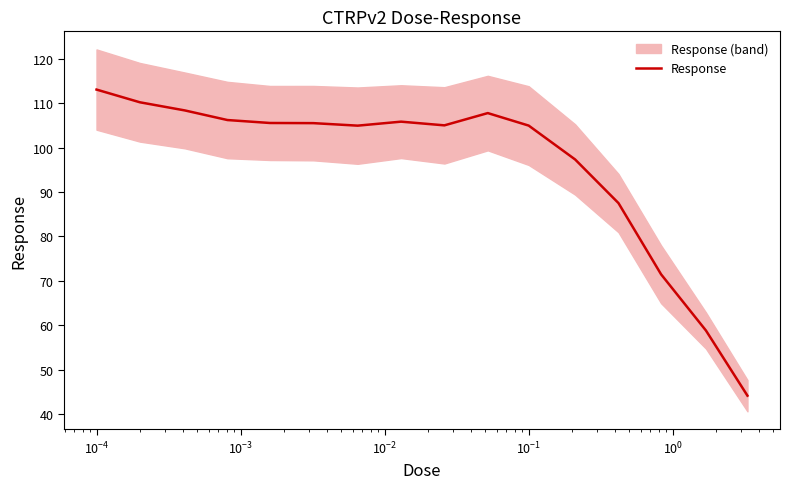

What is the minimum value for Response?

44.1